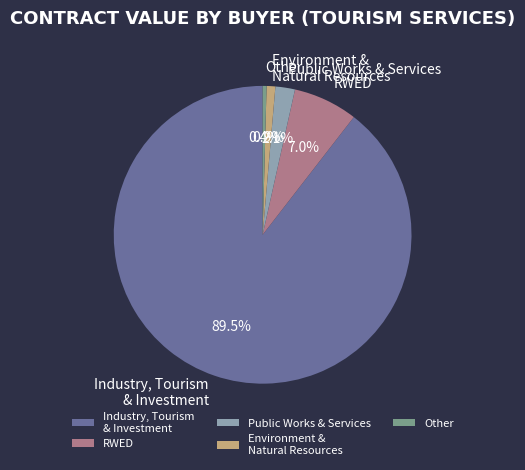

Which has a higher value, Public Works & Services or Industry, Tourism & Investment?

Industry, Tourism & Investment